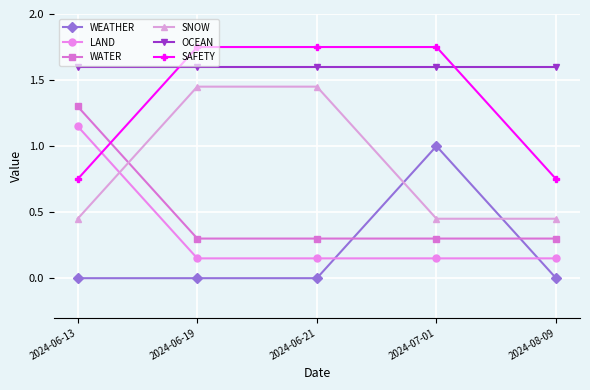

What are all the series names shown in the legend?

WEATHER, LAND, WATER, SNOW, OCEAN, SAFETY